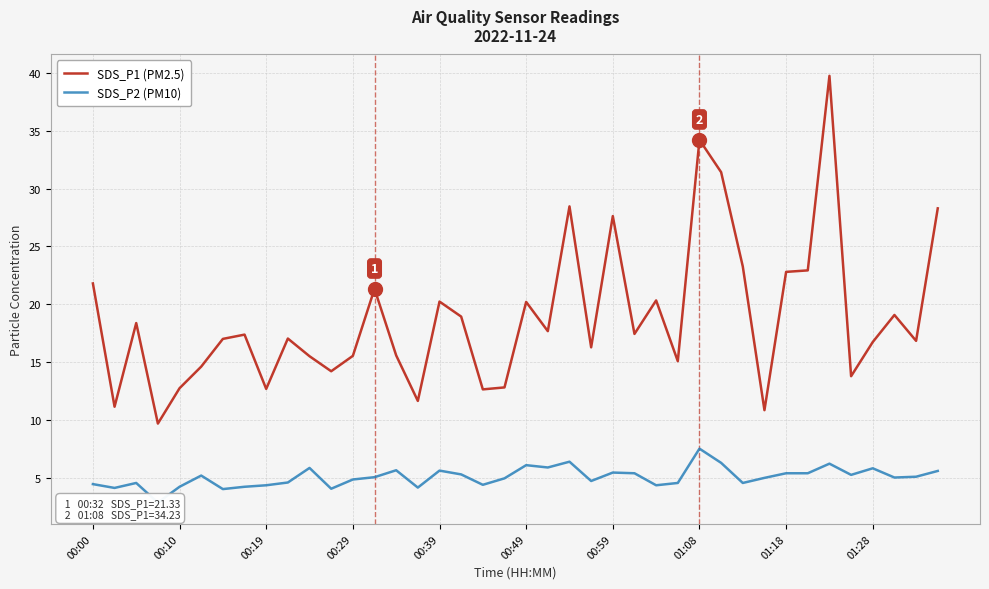

How many data points in SDS_P2 (PM10) are less than 5?

19